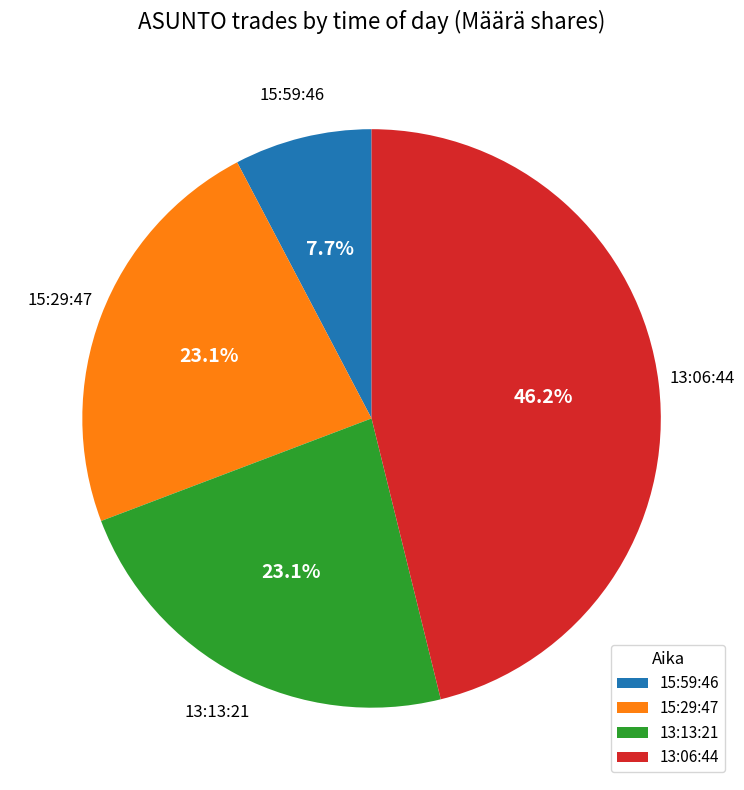

Which has a higher value, 13:06:44 or 13:13:21?

13:06:44